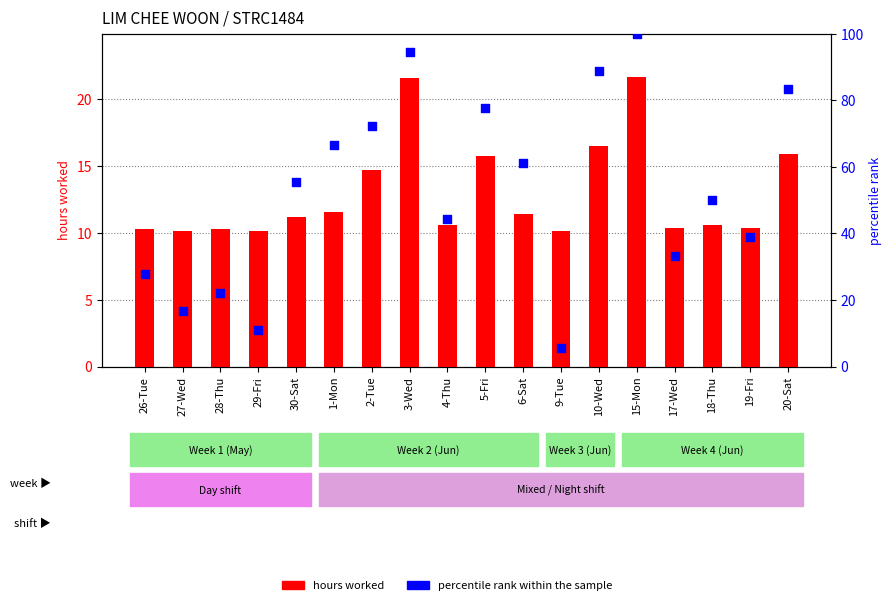

What is the total value across all series at 2-Tue?

86.9